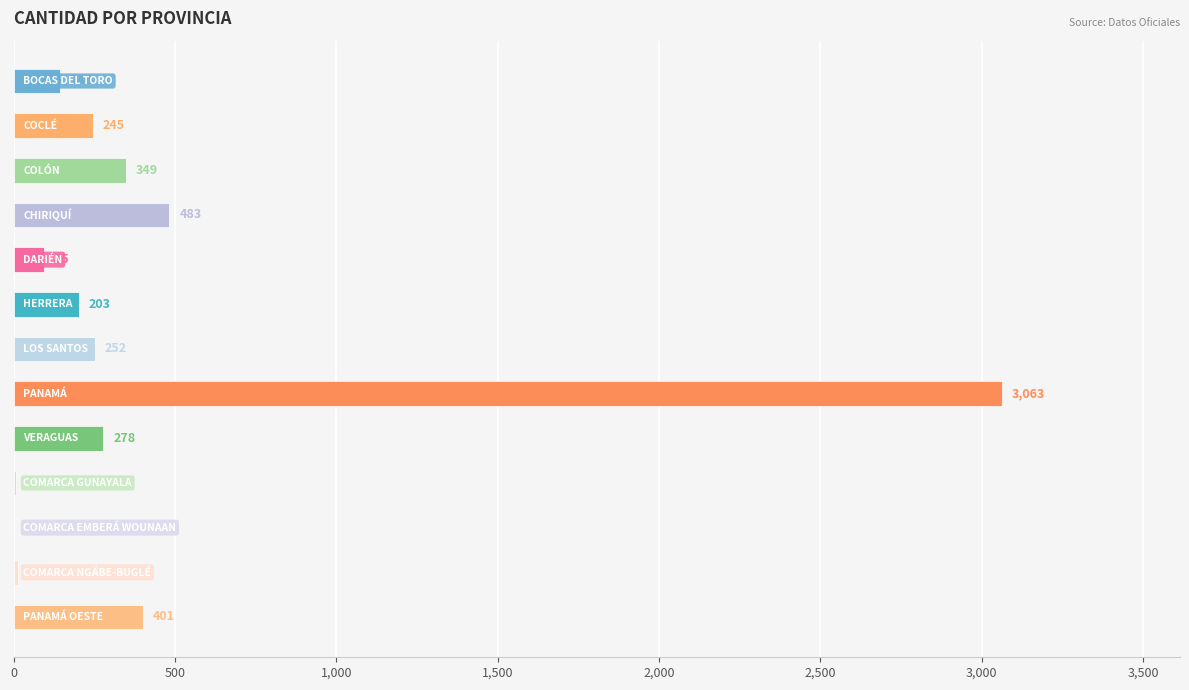

What is the greatest value displayed?

3063